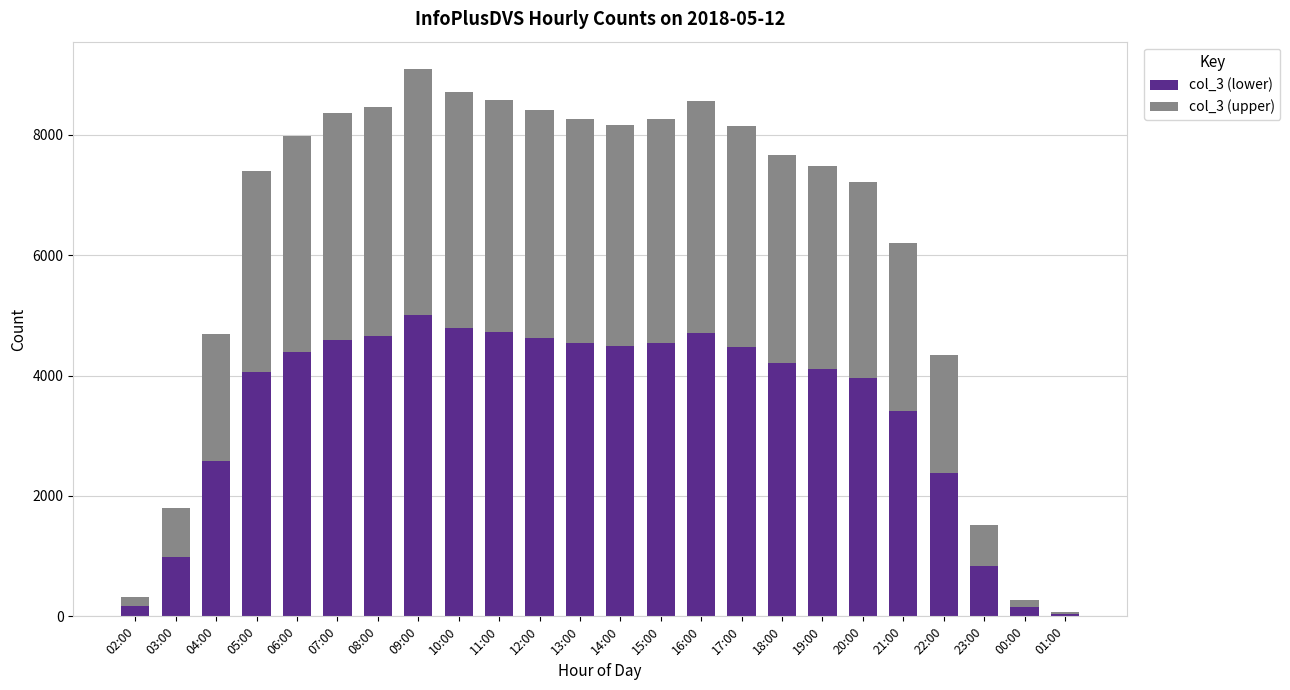

What is the total value across all series at 04:00?

4695.0